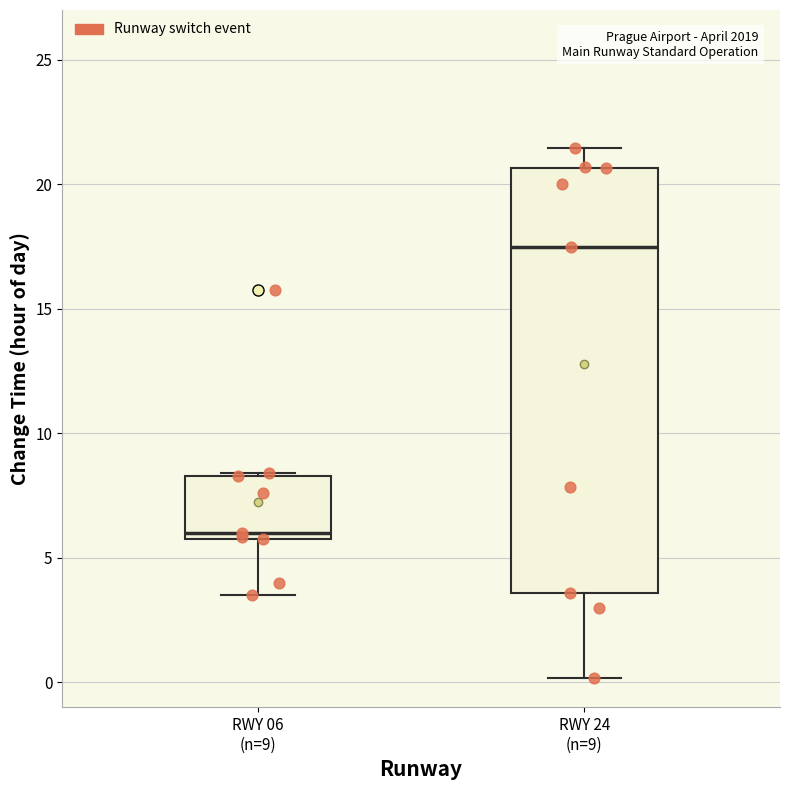

Where does the lower whisker of the box for RWY 06 (n=9) end on the y-axis? The values are not printed on the chart, so give them approximately, as read against the axis.

3.5